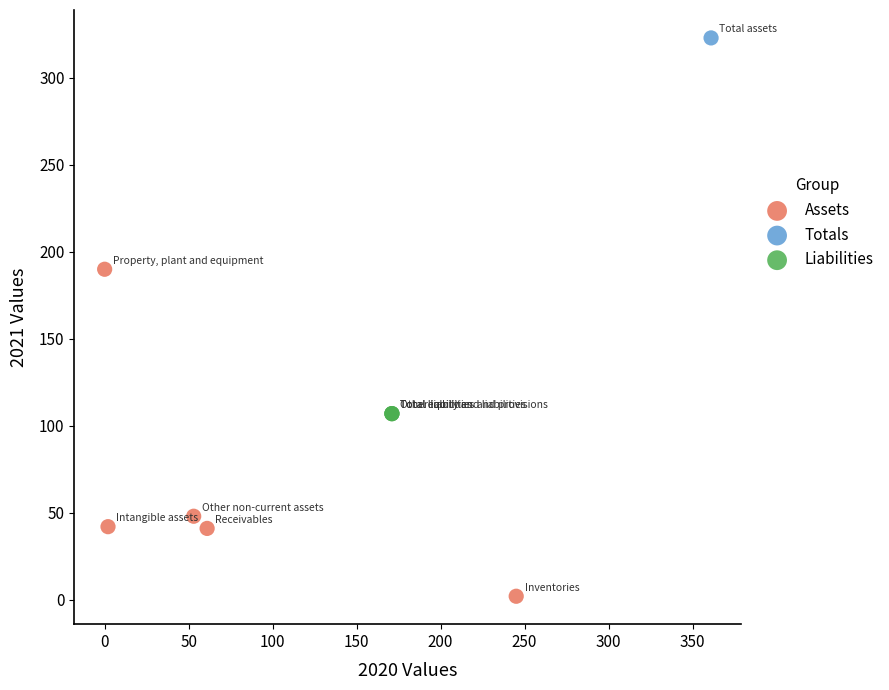

Which series reaches the maximum Y coordinate?

Totals